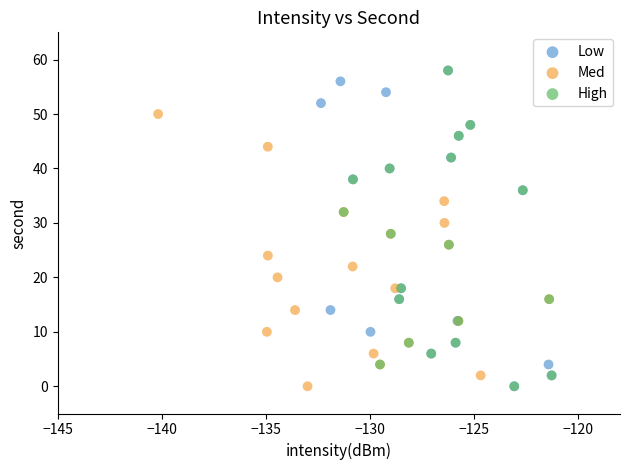

What are all the series names shown in the legend?

Low, Med, High